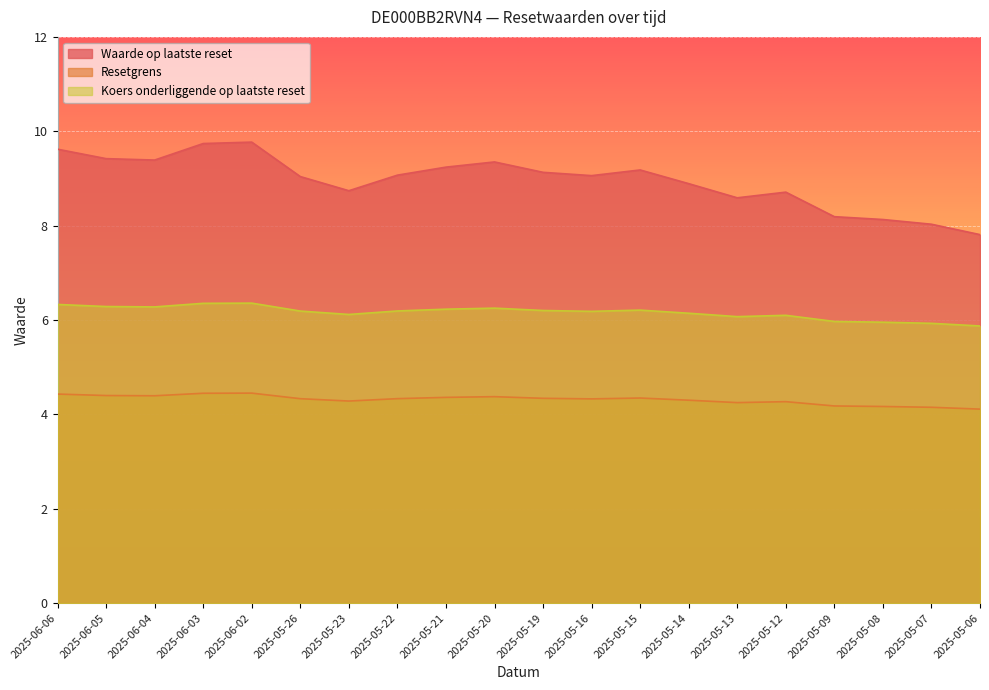

True or false: Waarde op laatste reset has more than 2 interior local peaks.

True